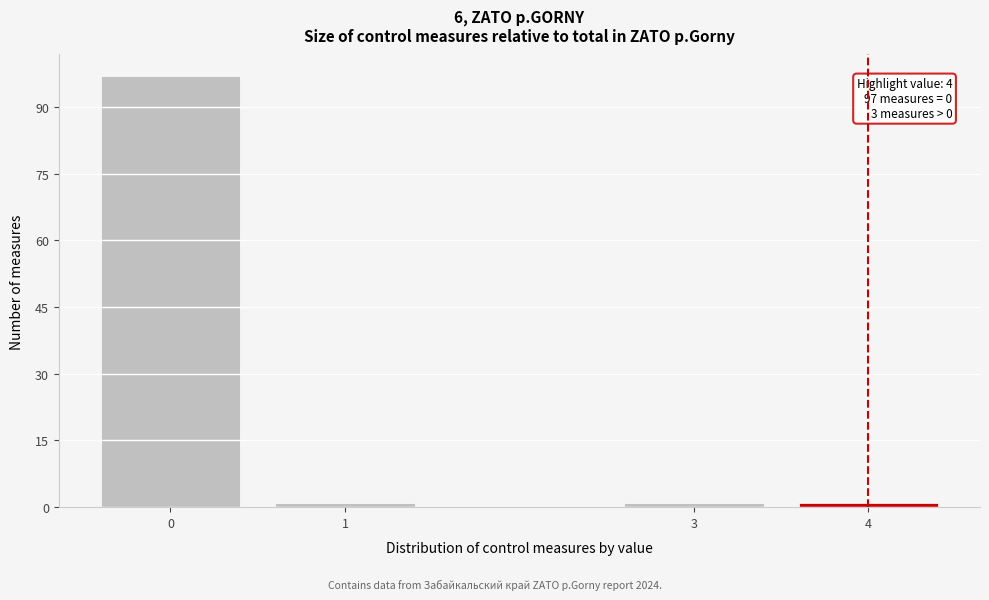

Which range on the x-axis has the tallest bar?

-0.5 to 0.5